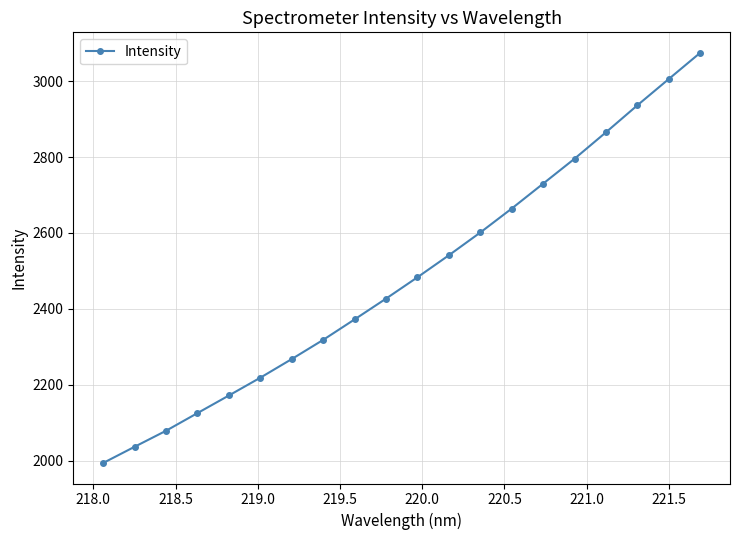

What is the maximum value shown in the chart?

3074.7